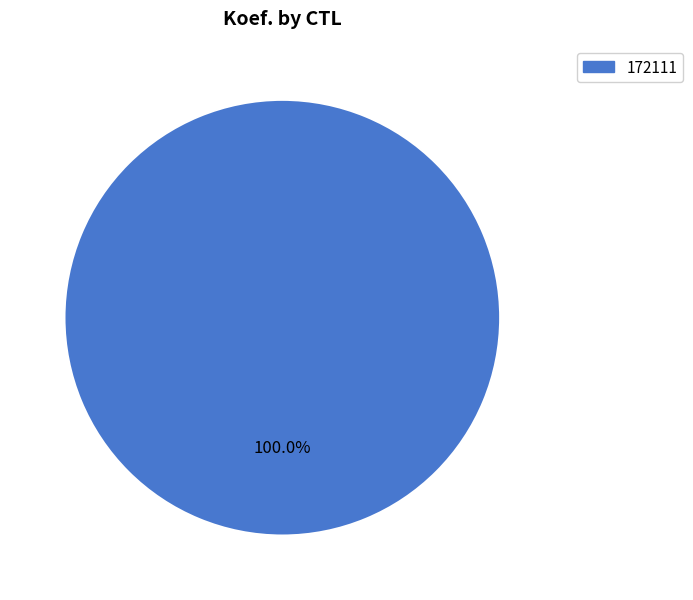

Which slice represents more than half of the pie?

172111